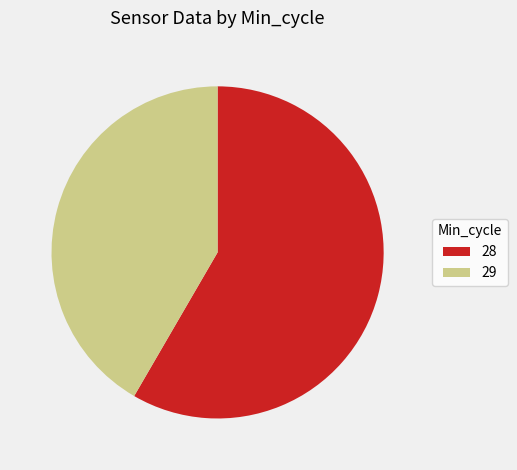

True or false: 29 accounts for 4% of the total.

False